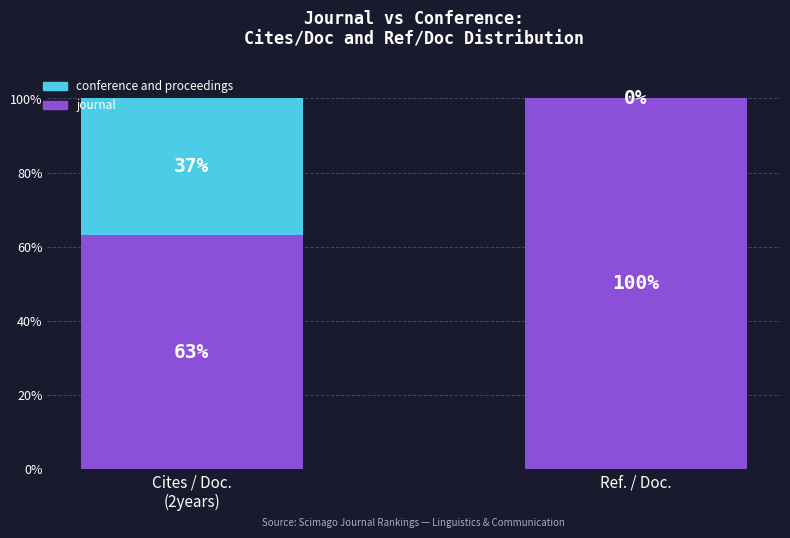

Which category has the highest value in the journal series?

Ref. / Doc.